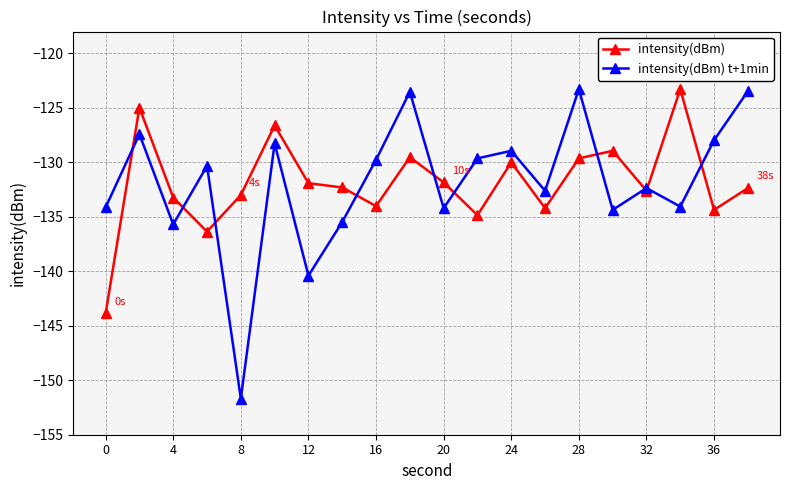

Which series has the widest spread of values?

intensity(dBm) t+1min